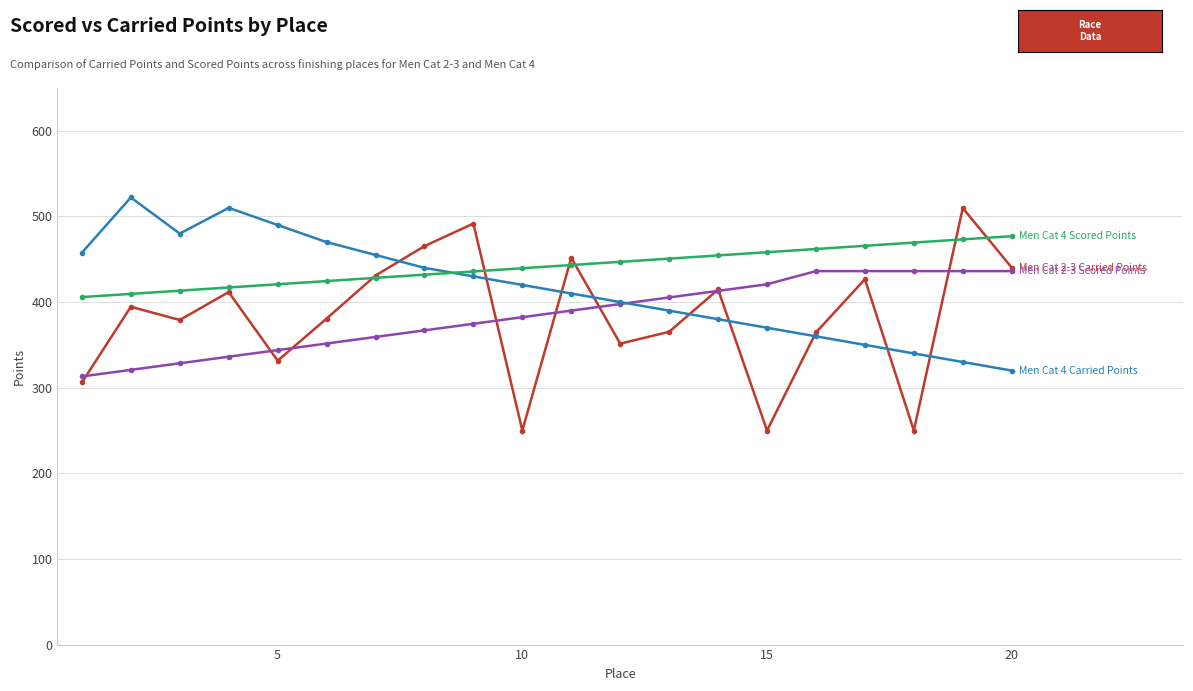

What is the maximum value shown in the chart?

522.1